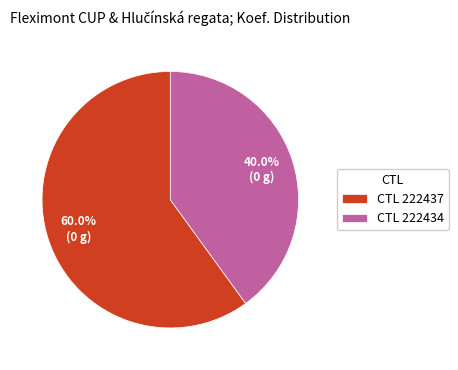

Which category has the biggest portion of the pie?

CTL 222437